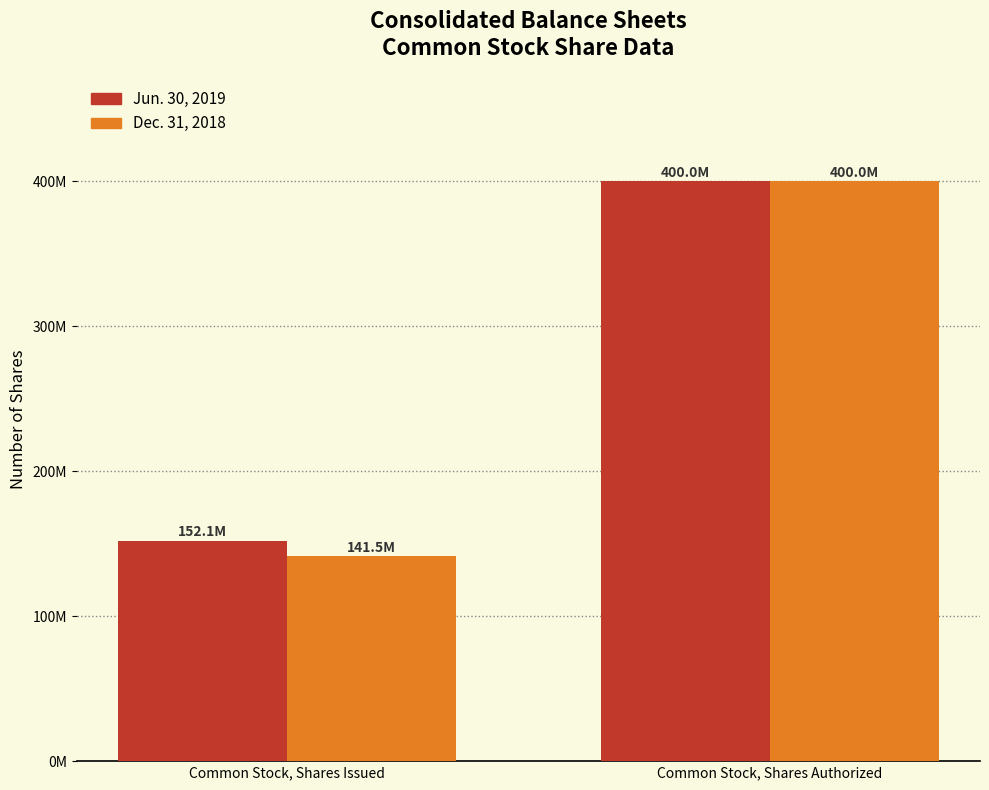

Rank the categories by Jun. 30, 2019 value from highest to lowest.

Common Stock, Shares Authorized, Common Stock, Shares Issued